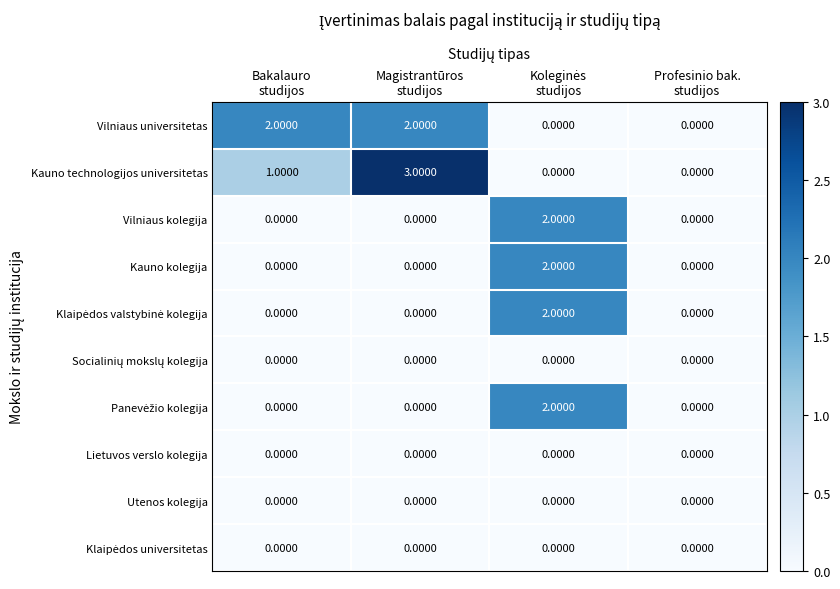

What is the difference between the maximum and minimum values in the Kauno technologijos universitetas series?

3